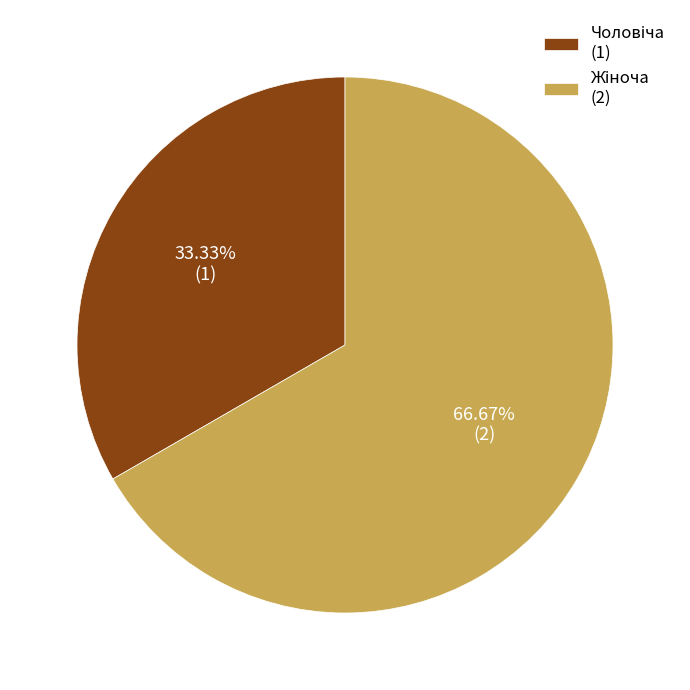

Is there a majority slice in this chart?

Yes